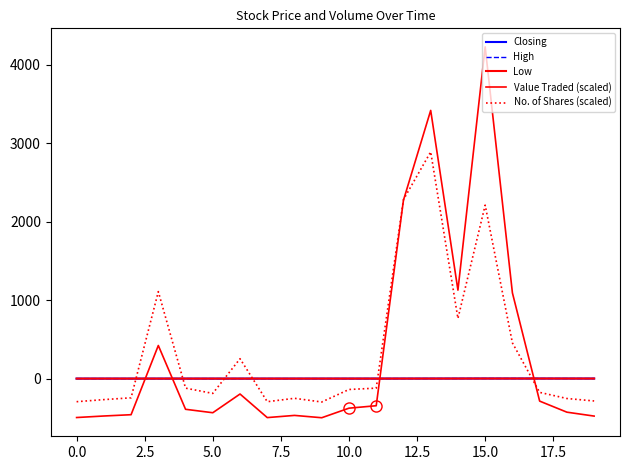

How many lines are shown in the chart?

5